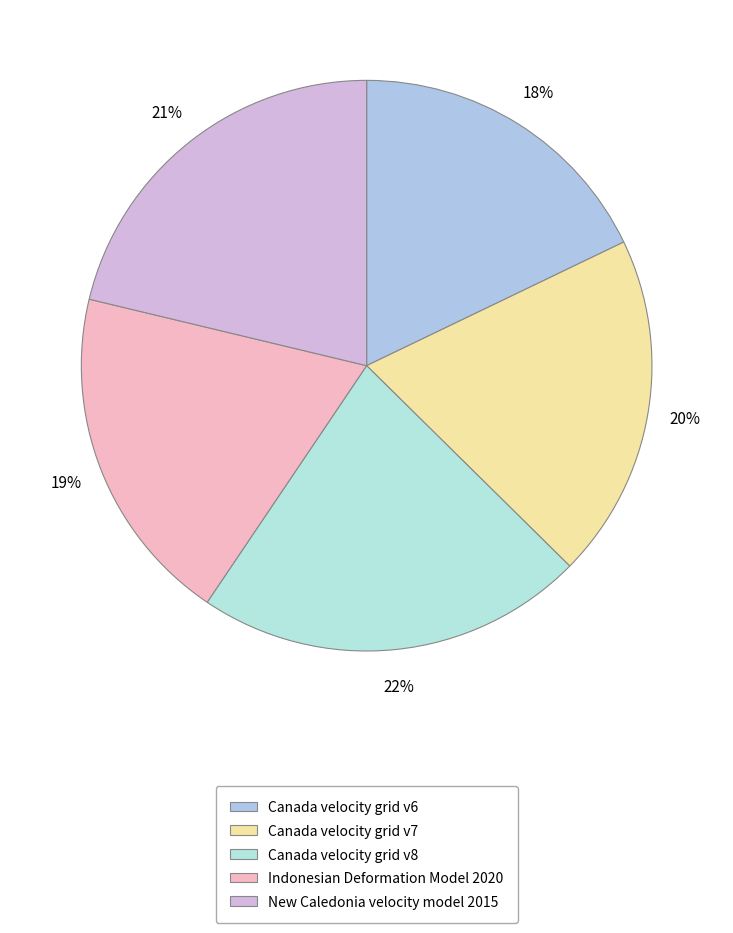

Rank the categories by value from highest to lowest.

Canada velocity grid v8, New Caledonia velocity model 2015, Canada velocity grid v7, Indonesian Deformation Model 2020, Canada velocity grid v6